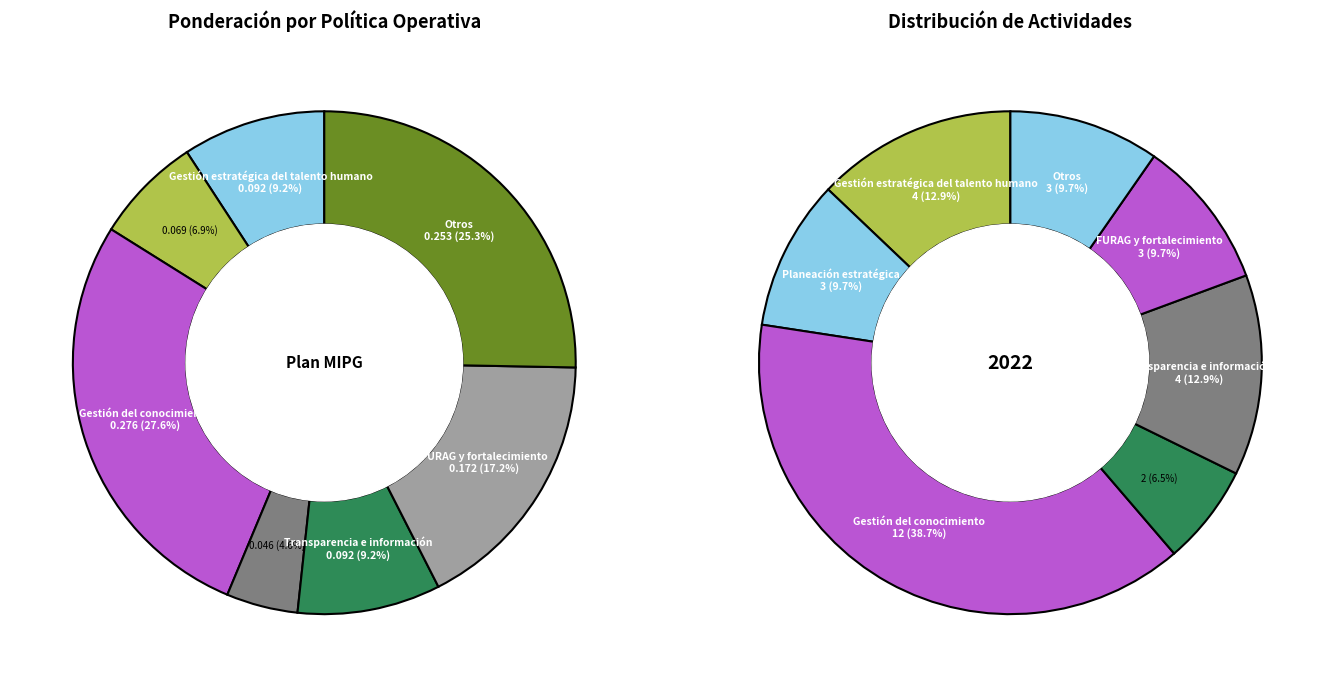

Which has a higher value, Gestión del conocimiento or Seguimiento y evaluación?

Gestión del conocimiento